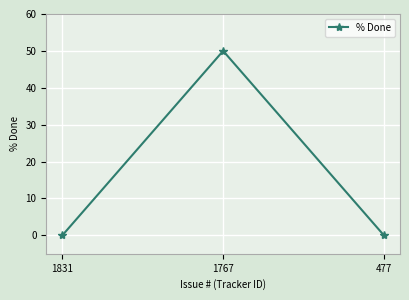

Is it true that the value at 1767 is 50?

True